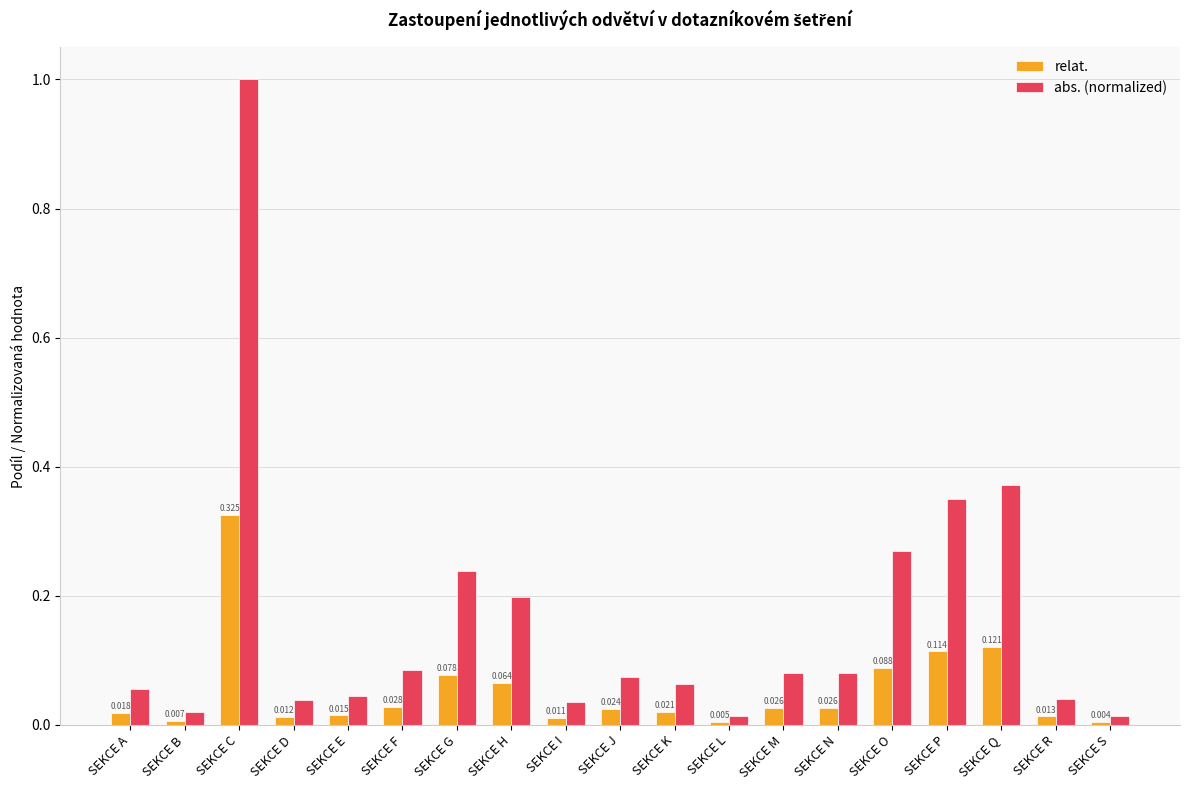

Rank the series by their average value, from highest to lowest.

abs. (normalized), relat.